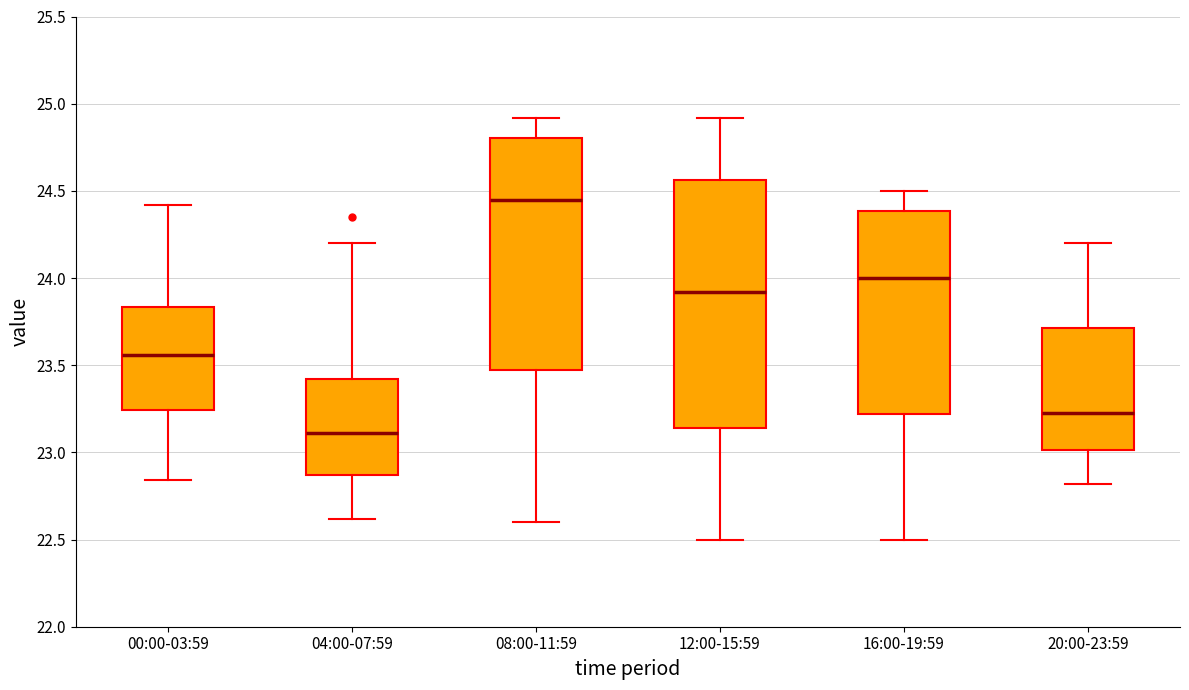

Comparing the boxes themselves (not the whiskers), which one is the tallest?

12:00-15:59